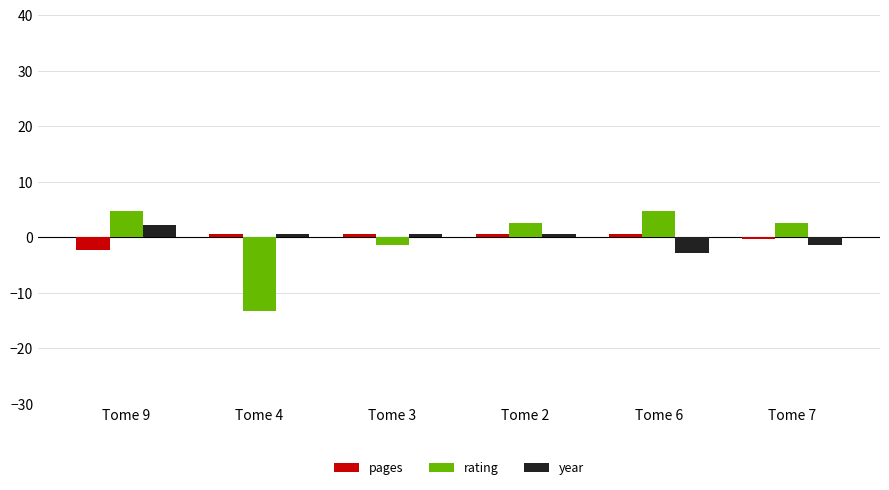

How many values in year are below zero?

2